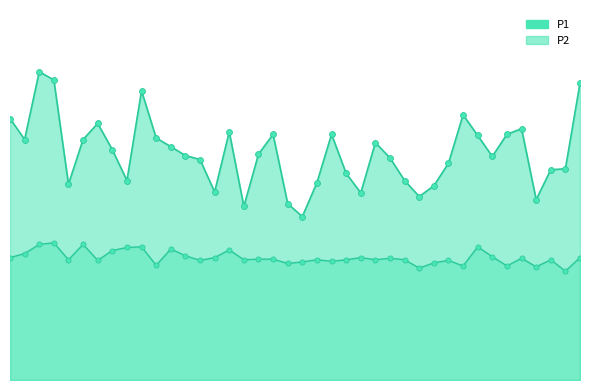

At how many categories does at least one series exceed 6?

35